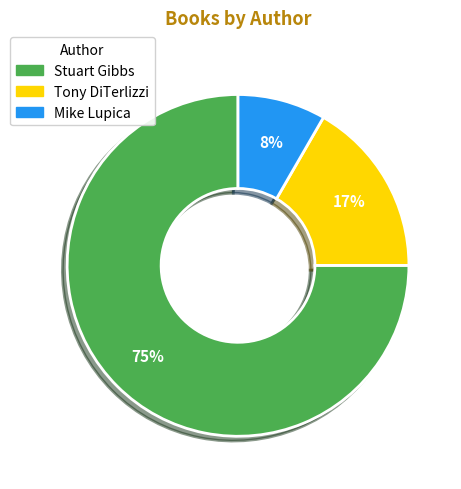

Is there a majority slice in this chart?

Yes